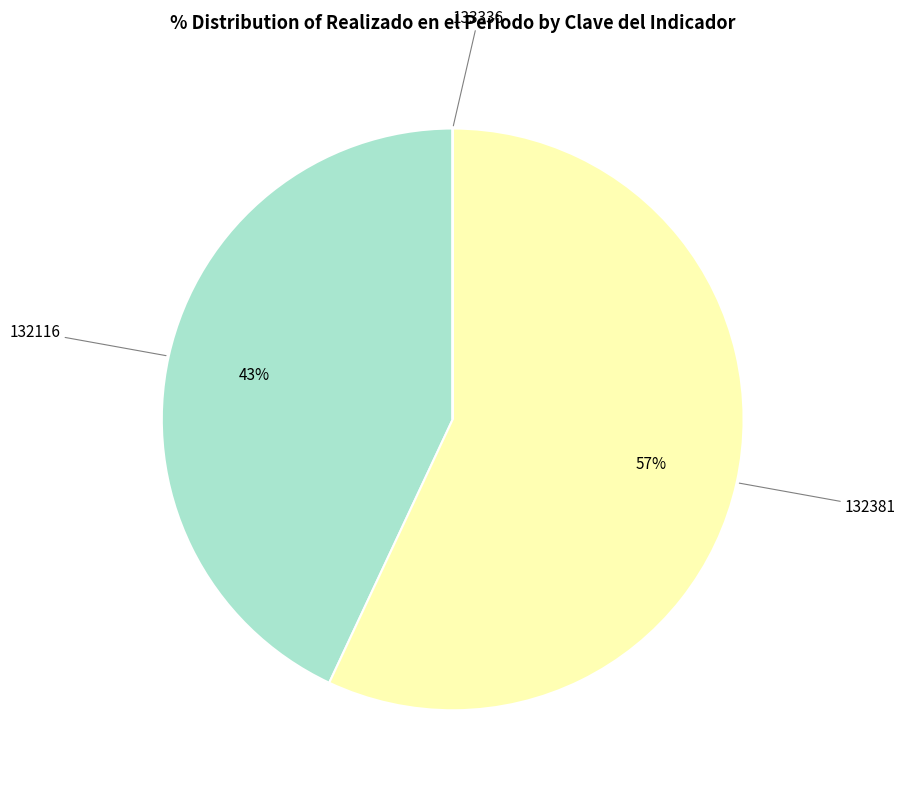

Is there any slice that represents more than half of the pie?

Yes